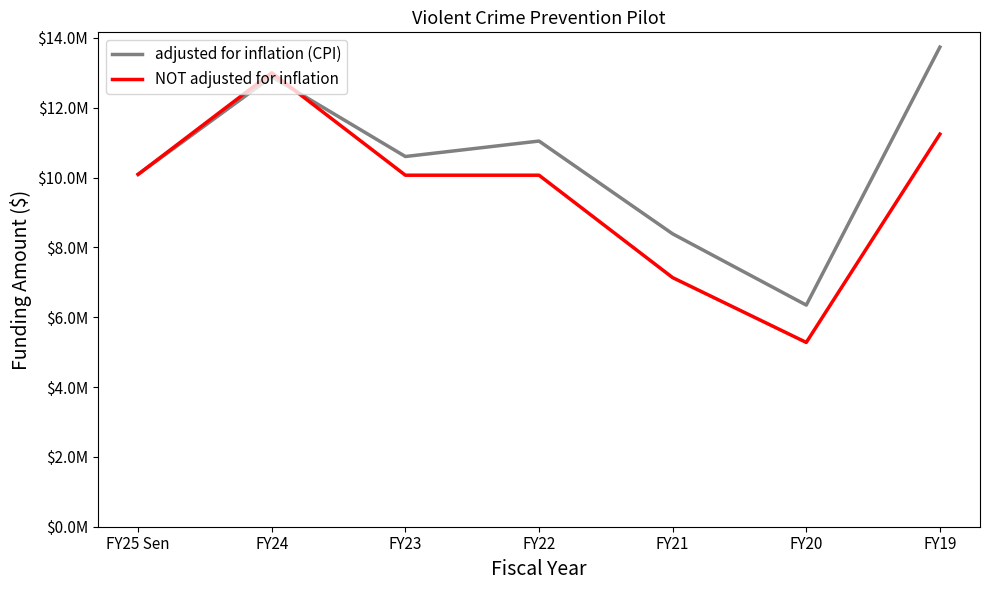

Where is the first local minimum for NOT adjusted for inflation?

FY20